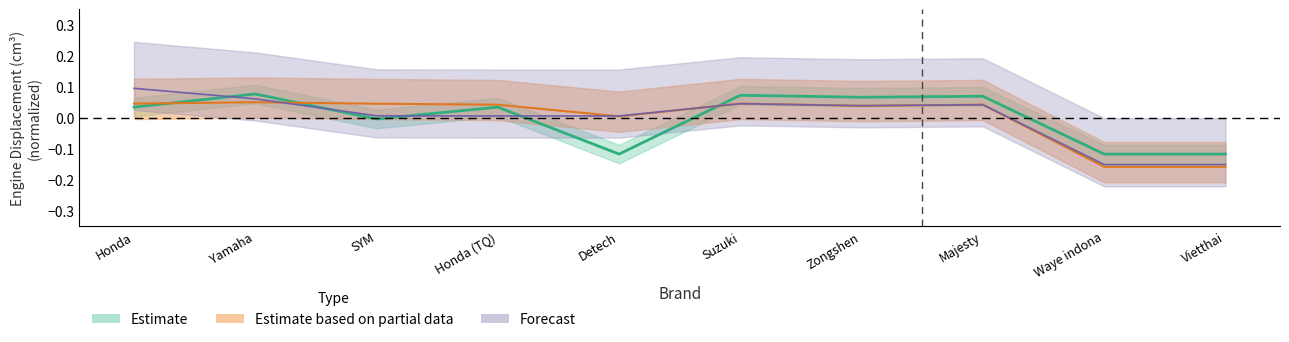

What is the label of the 8th point from the left?

Majesty